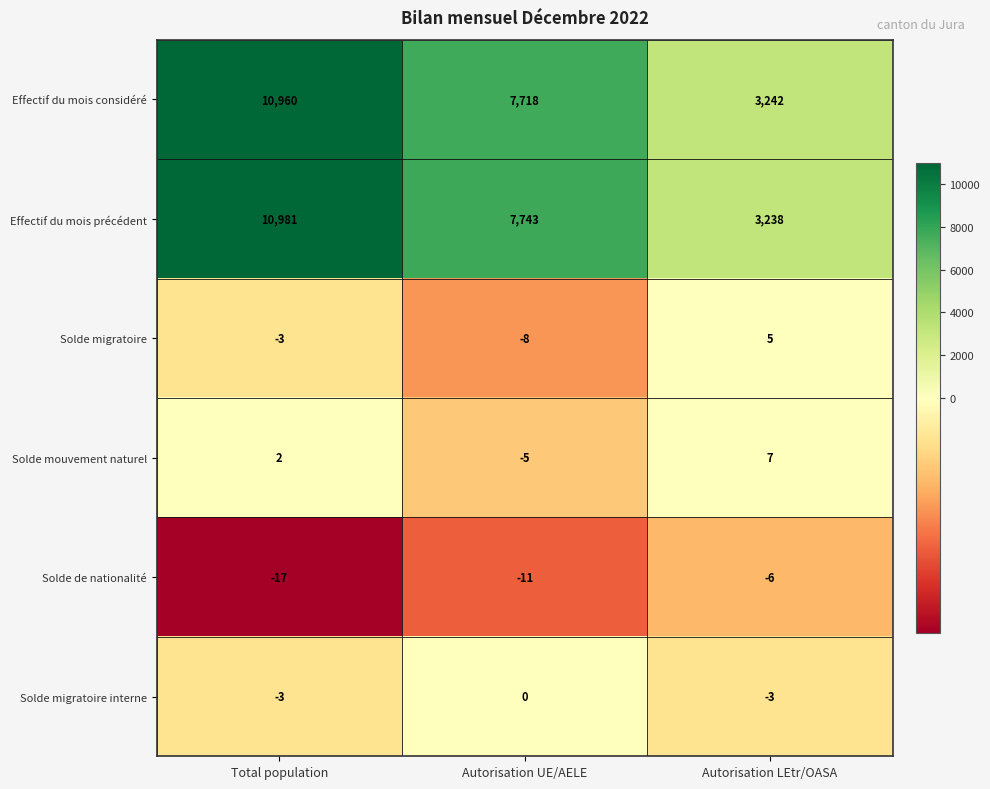

Which series has the largest total across all categories?

Effectif du mois précédent